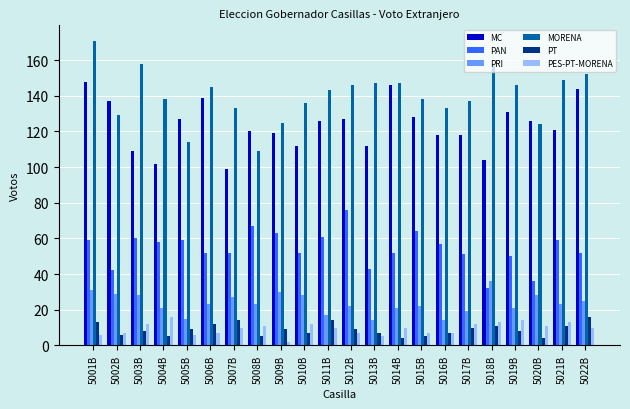

What position from the left is 5014B?

14